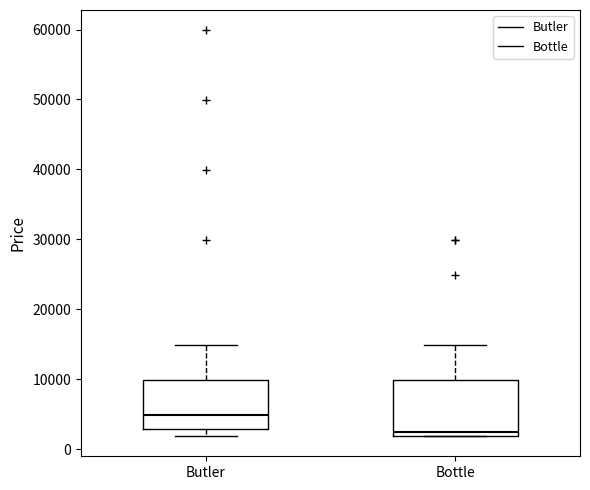

Which box's median line is the highest?

Butler